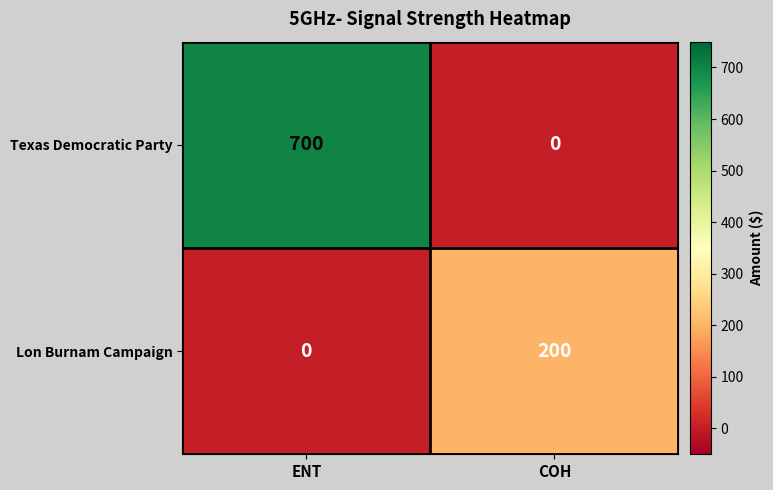

What is the maximum value shown in the chart?

700